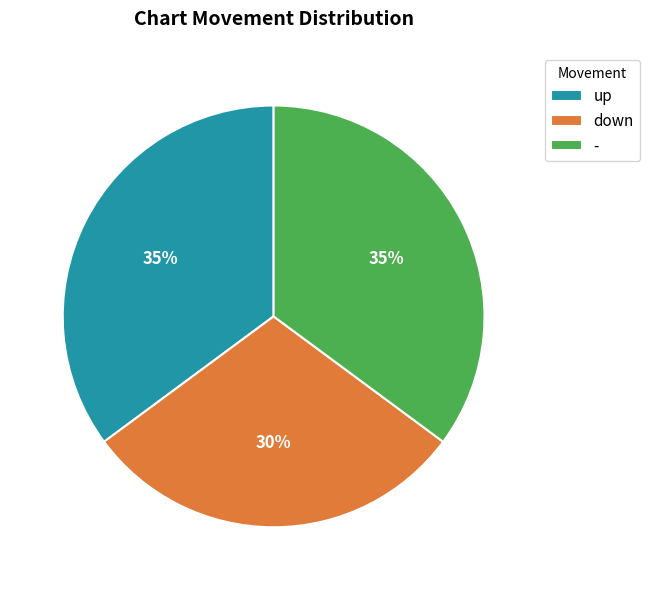

Which has a higher value, down or -?

-